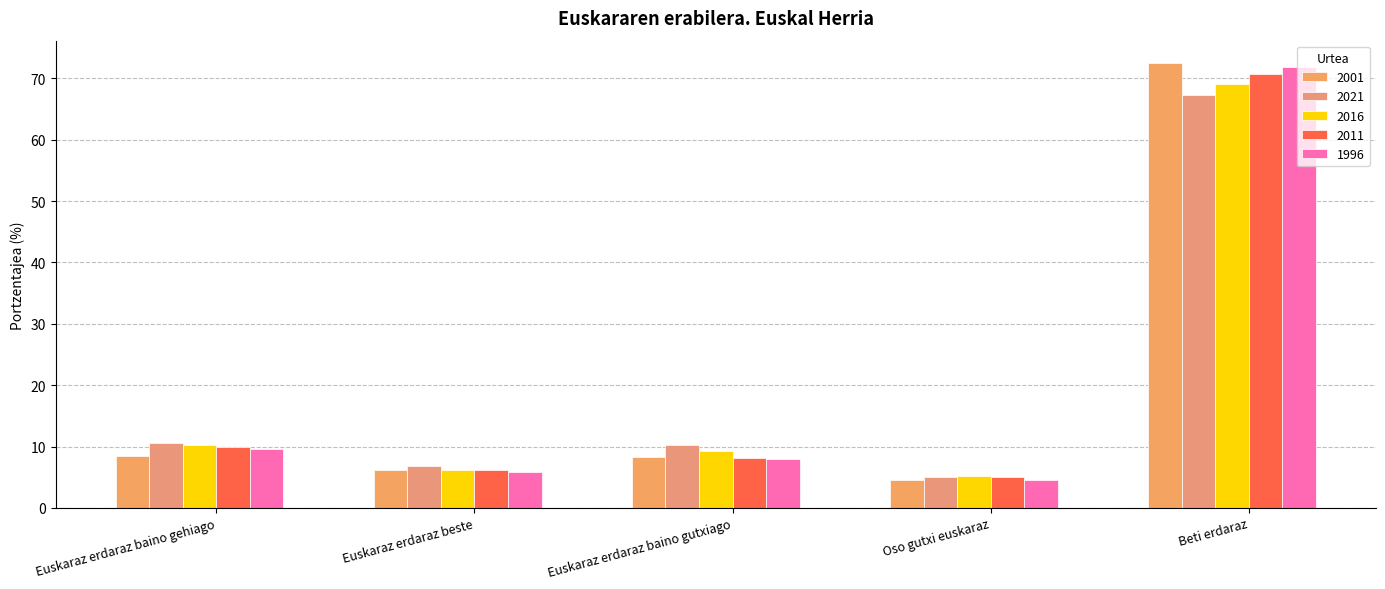

How many values in the 2011 series exceed 8?

3